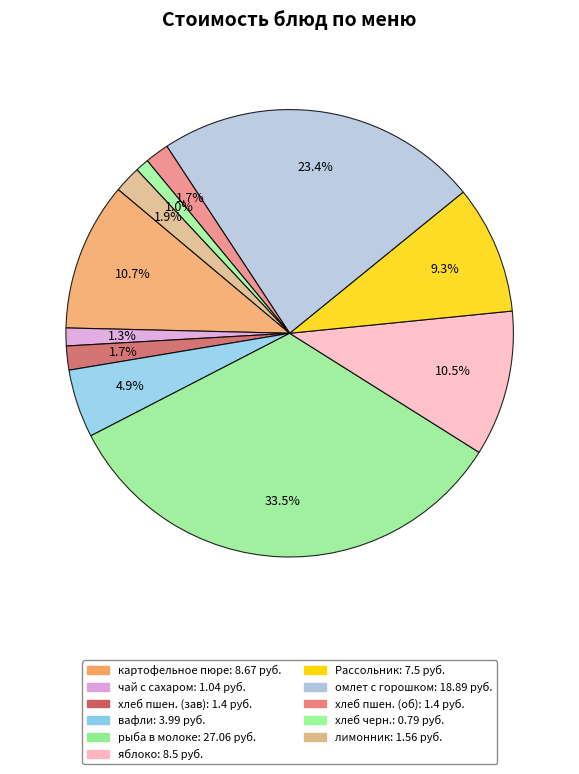

Which slice is the smallest?

хлеб черн.